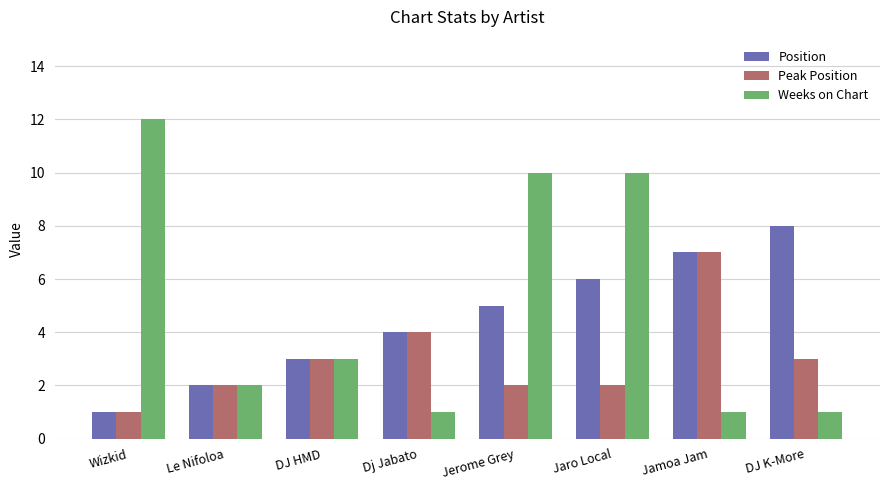

What is the value of the Weeks on Chart bar at the 7th from the left?

1